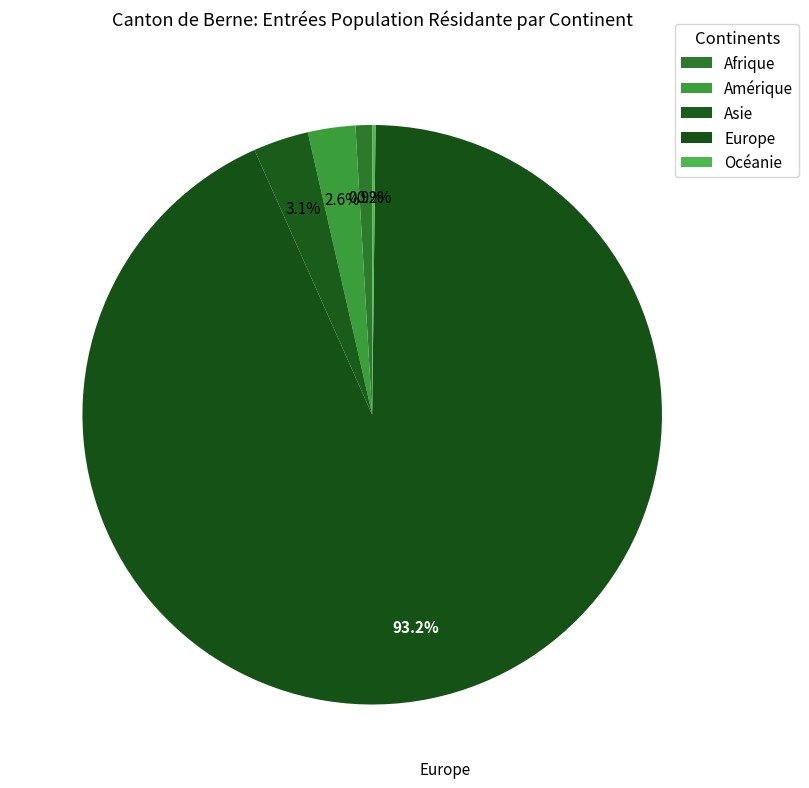

To the nearest percent, what portion does Asie represent?

3%